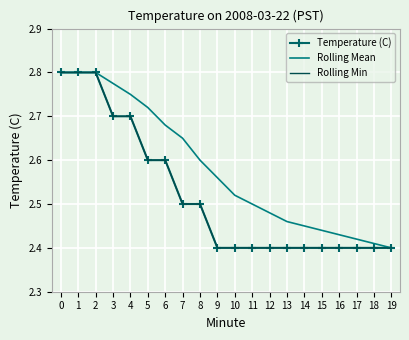

At how many categories does at least one series exceed 2?

20